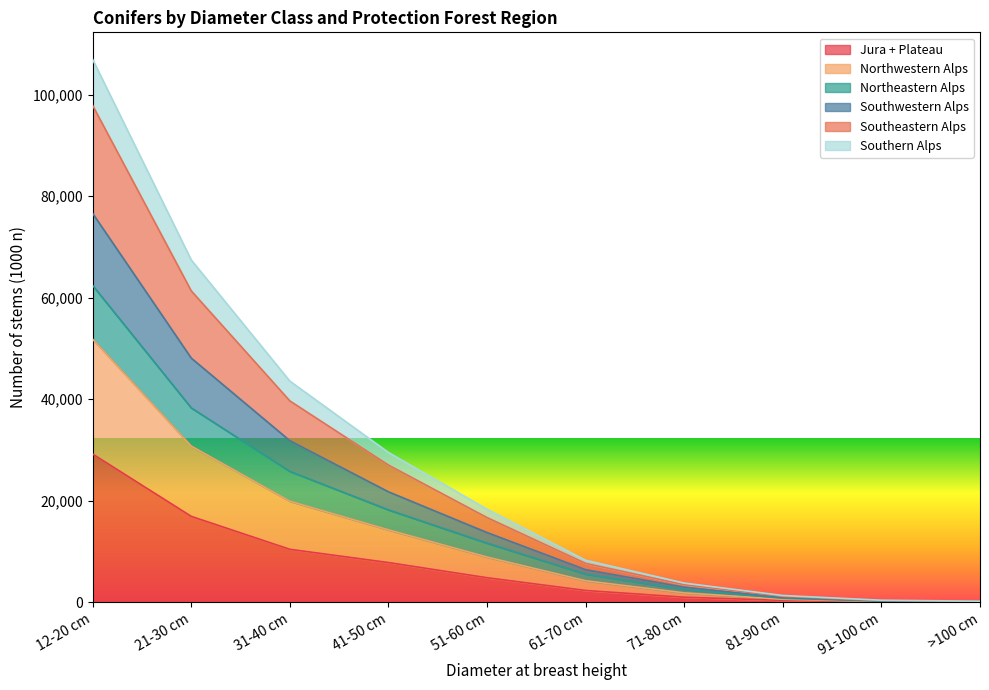

At which category is the sum across all series the highest?

12-20 cm